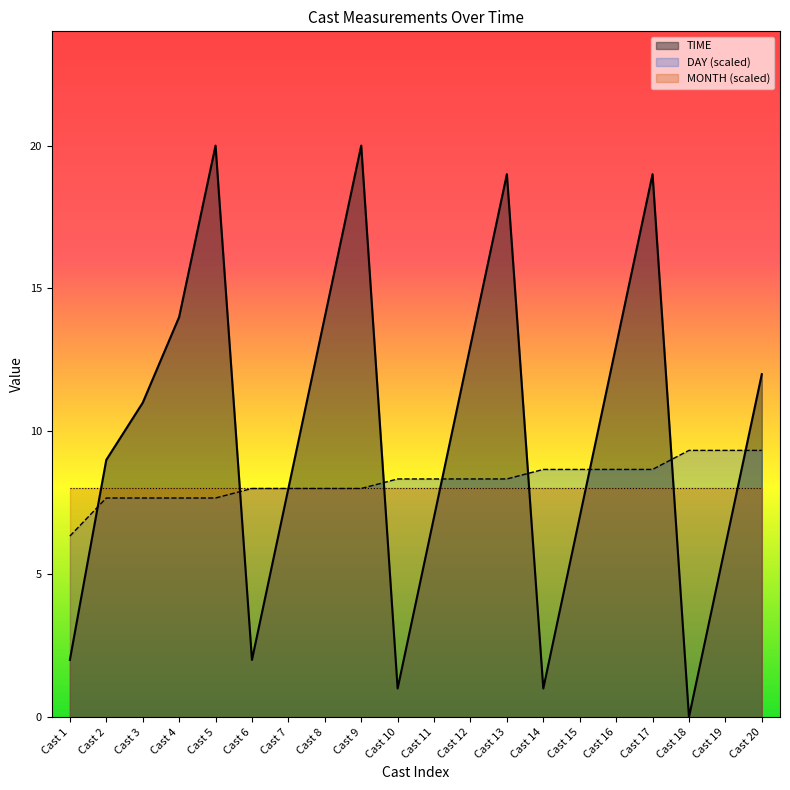

The TIME series shows 13.0 at Cast 12. True or false?

True